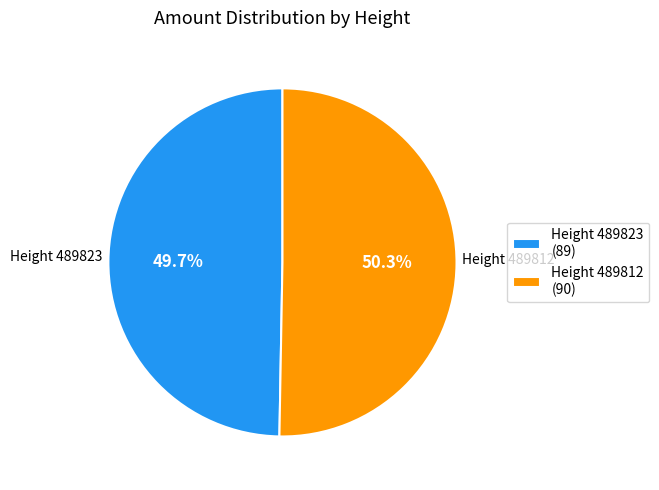

Which category has the biggest portion of the pie?

Height 489812